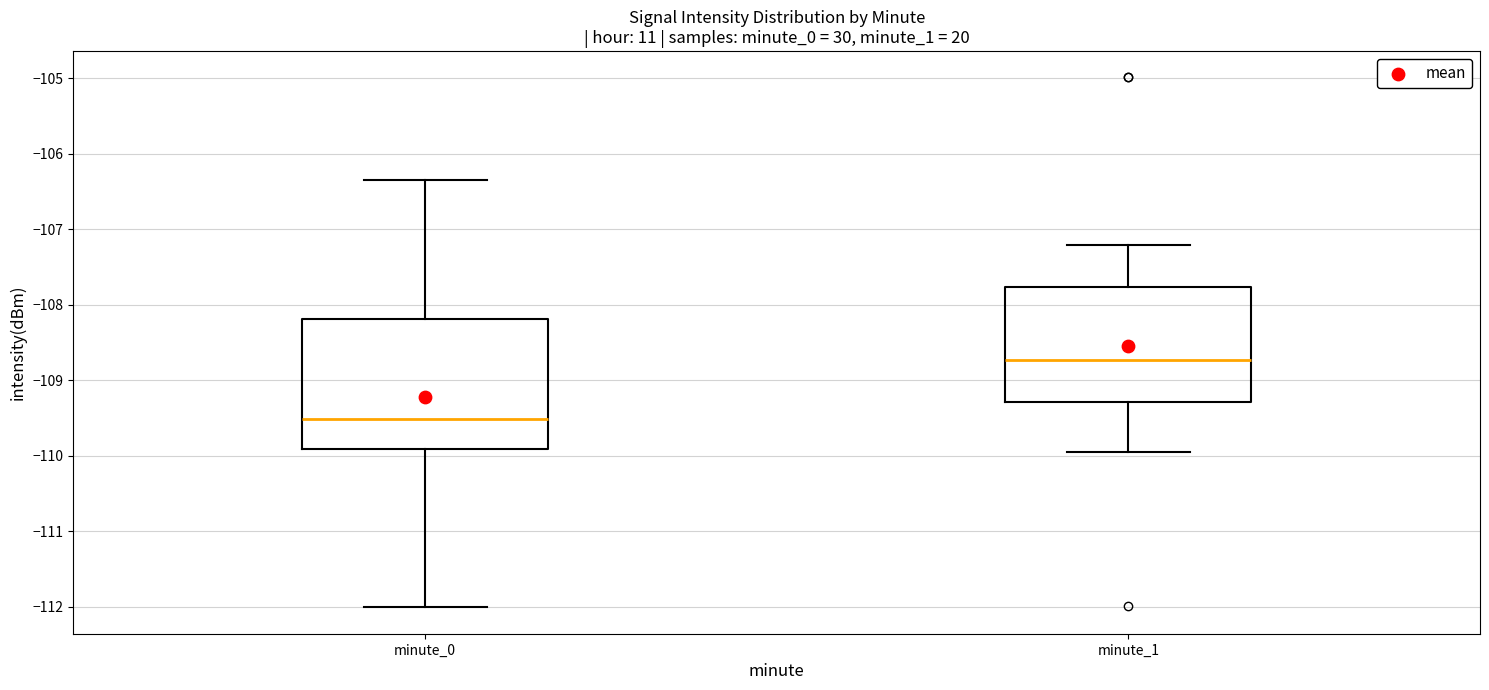

Reading left to right, transcribe this box plot: for each box, give where its median line is, the range the box spans, and where its two whiskers end, as read against the y-axis. The values are not printed on the chart, so give them approximately, as read against the axis.

minute_0: median -109.5, box -109.9 to -108.2, whiskers -112.0 to -106.3
minute_1: median -108.7, box -109.3 to -107.8, whiskers -109.9 to -107.2